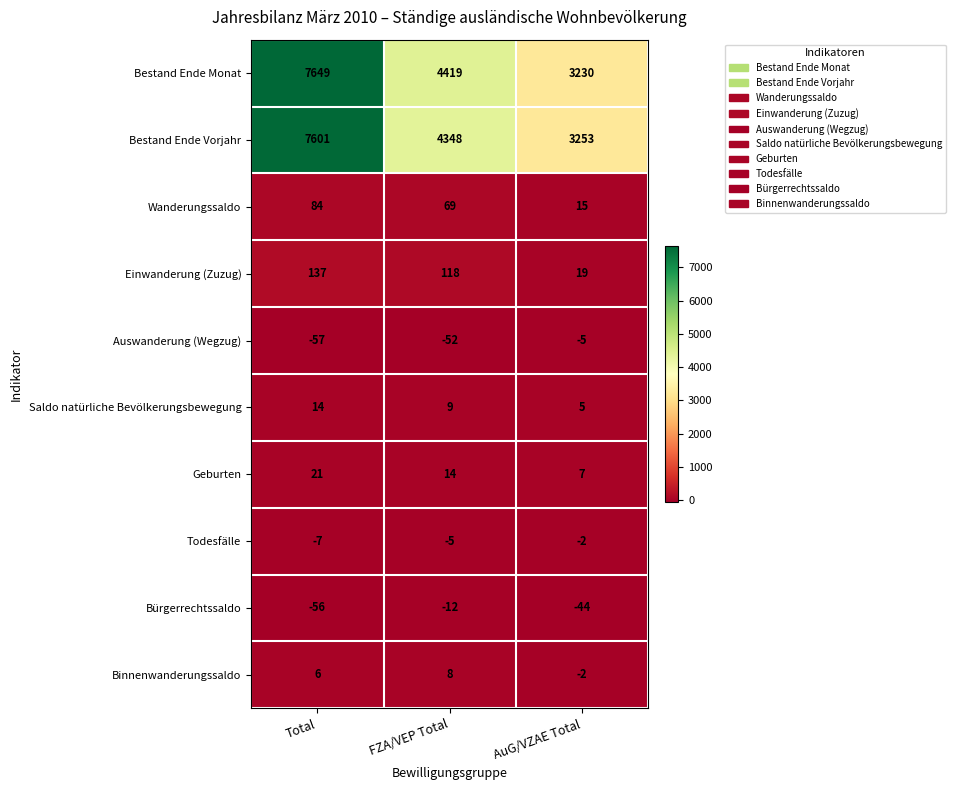

What is the smallest value displayed?

-57